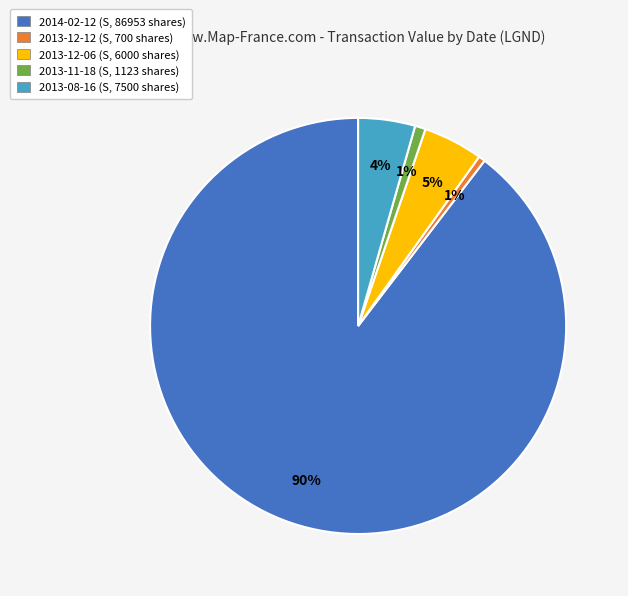

The 2013-08-16 slice represents 4% of the pie. True or false?

True